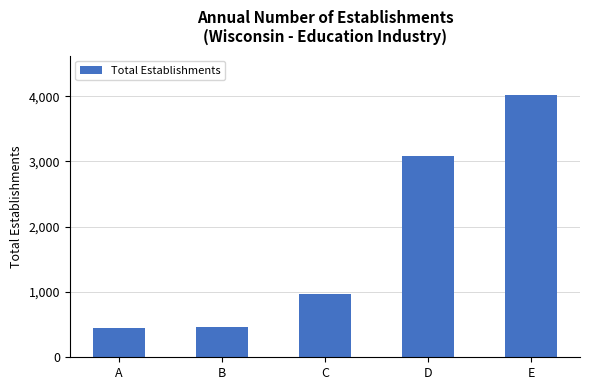

What is the change in value from C to D?

+2109